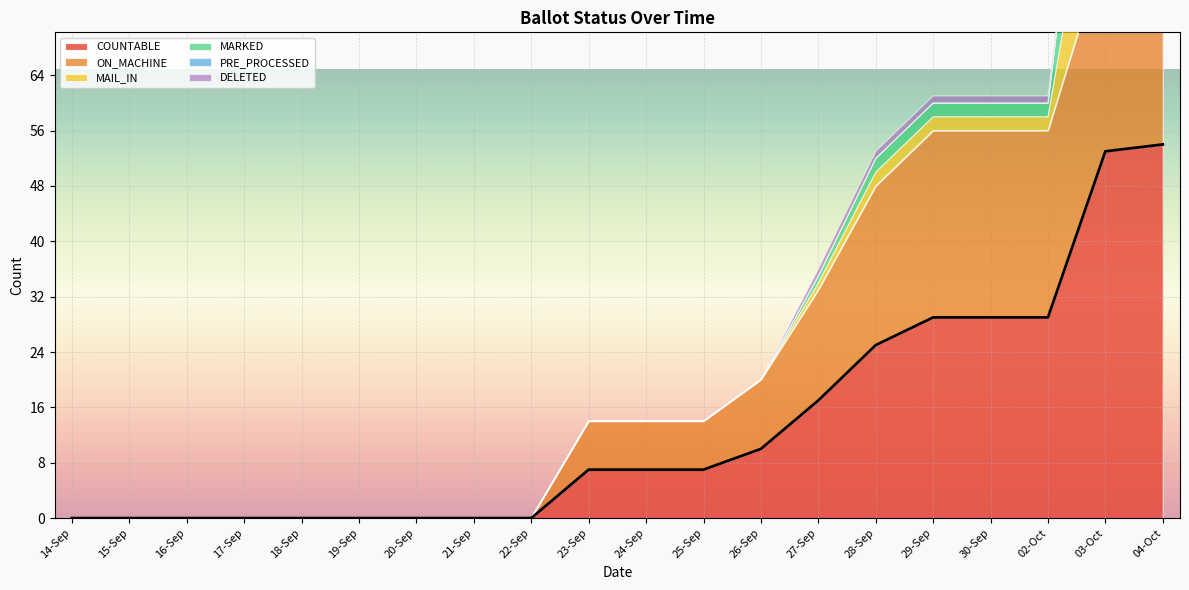

Count the number of data series in this chart.

6